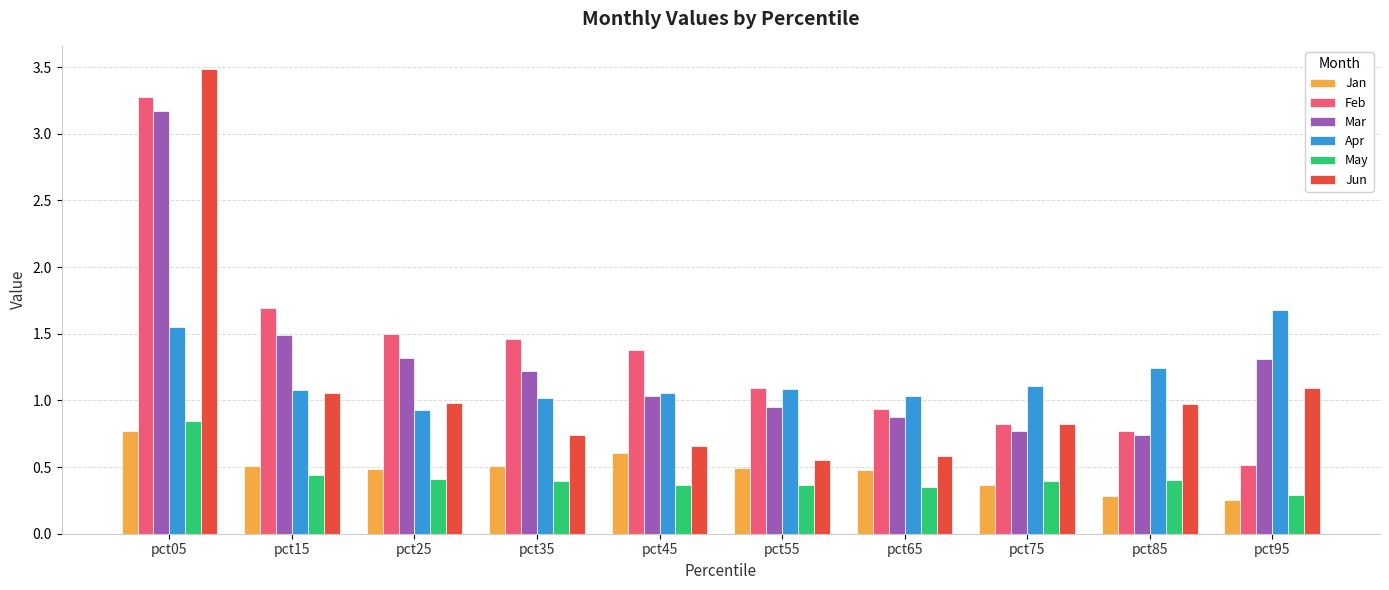

List the series in order of their peak value, highest first.

Jun, Feb, Mar, Apr, May, Jan